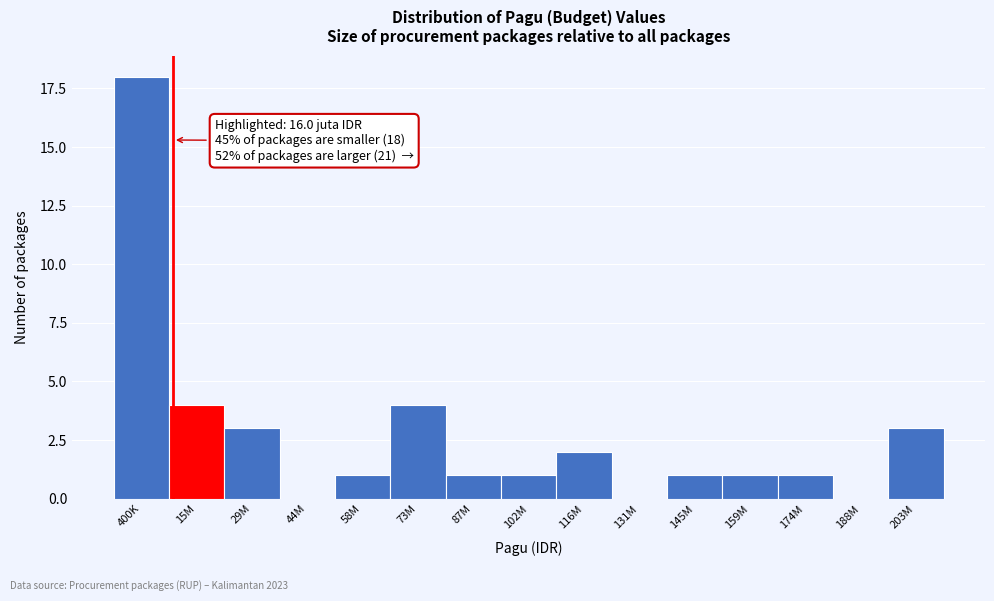

Reading left to right, extract all data points from this chart.

400K=18	15M=4	29M=3	44M=0	58M=1	73M=4	87M=1	102M=1	116M=2	131M=0	145M=1	159M=1	174M=1	188M=0	203M=3